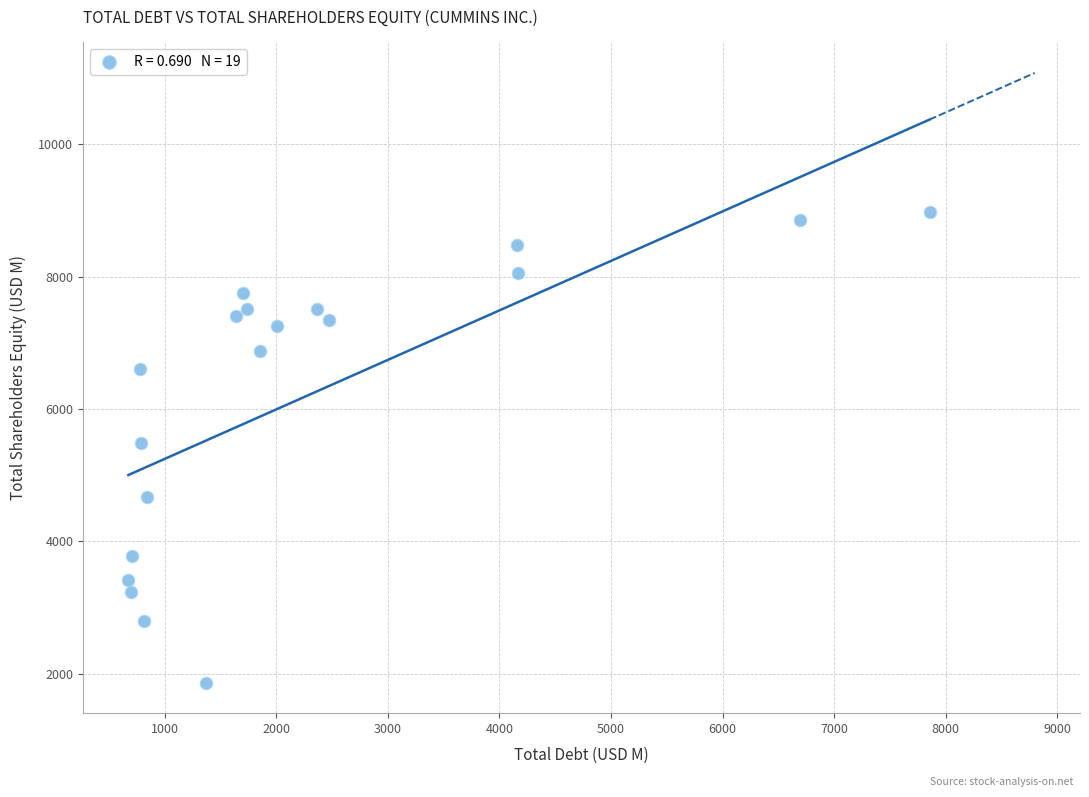

What is the range of Y values (max minus min)?

7111